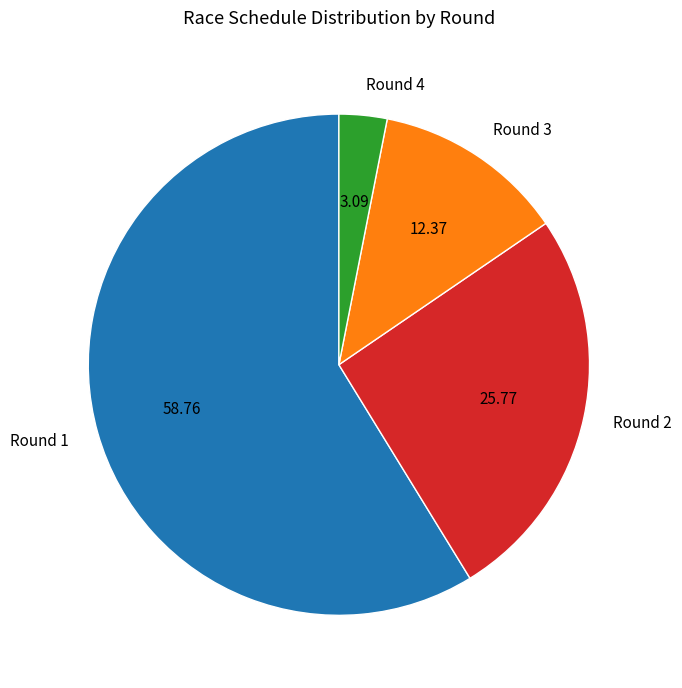

Which slice represents more than half of the pie?

Round 1